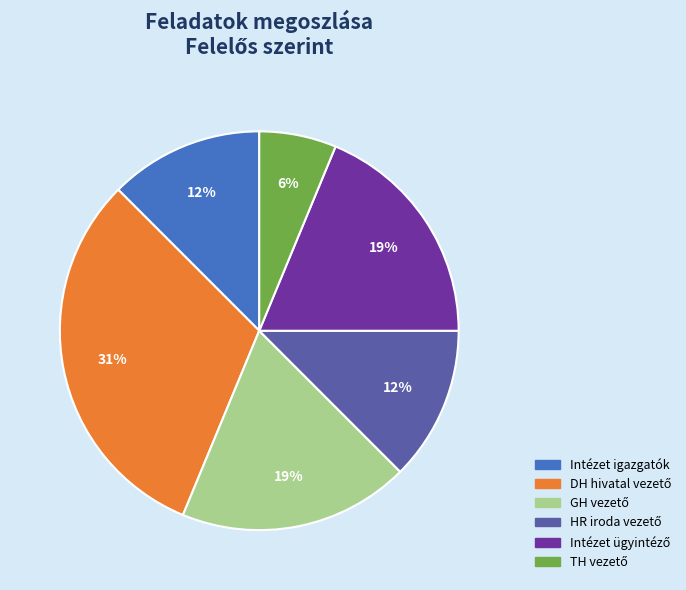

To the nearest percent, what is the average slice percentage?

17%